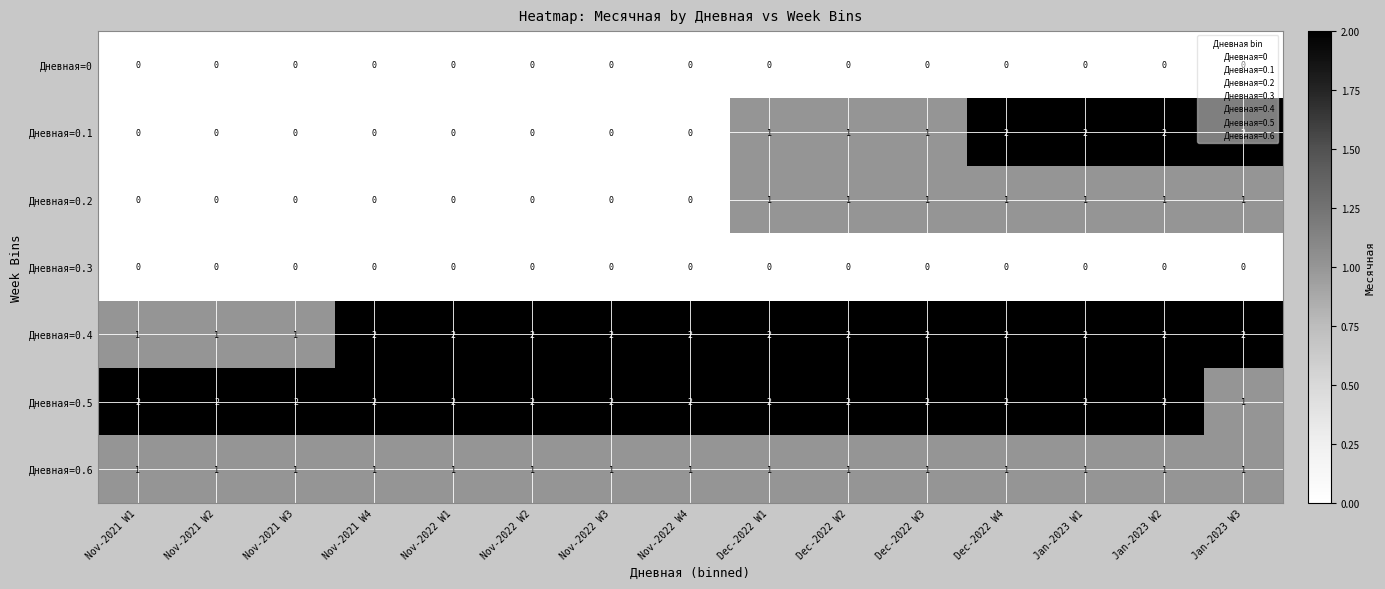

Is the value of Дневная=0.3 at Nov-2022 W3 greater than the value of Дневная=0.6 at Dec-2022 W3?

No